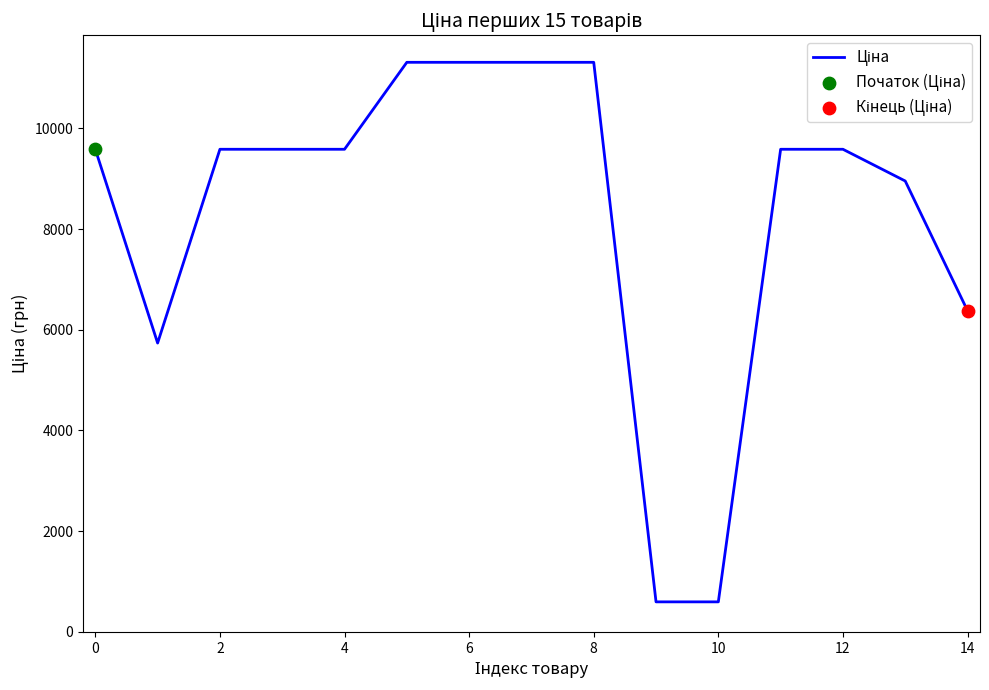

What is the difference between the maximum and minimum values?

10716.0